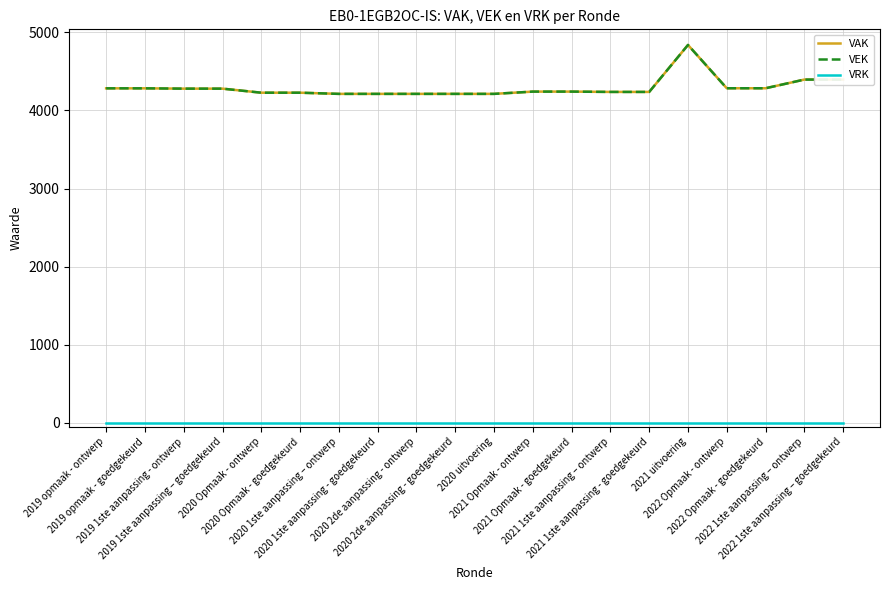

Does the chart display data point markers on the line(s)?

No